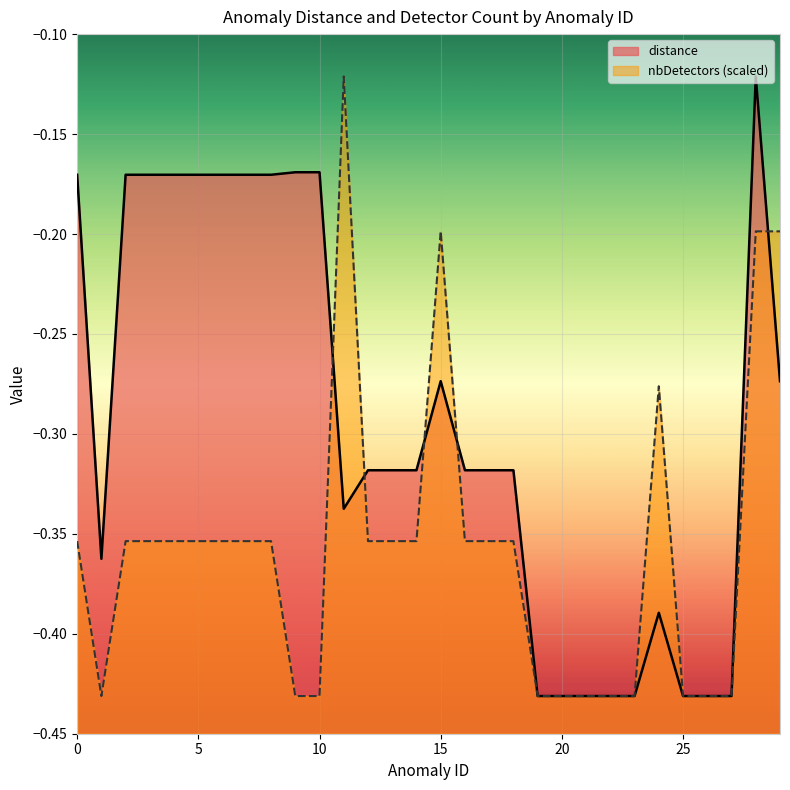

The nbDetectors series shows -0.4 at 25. True or false?

True